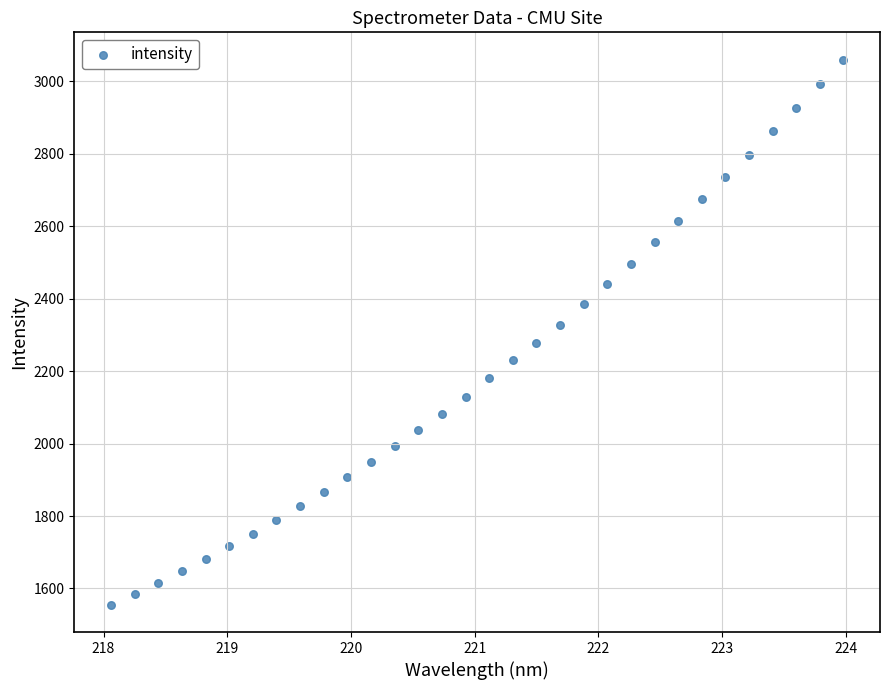

What is the range of X values (max minus min)?

5.9